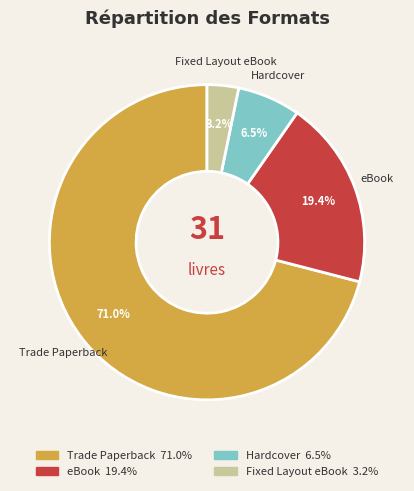

What is the majority slice?

Trade Paperback